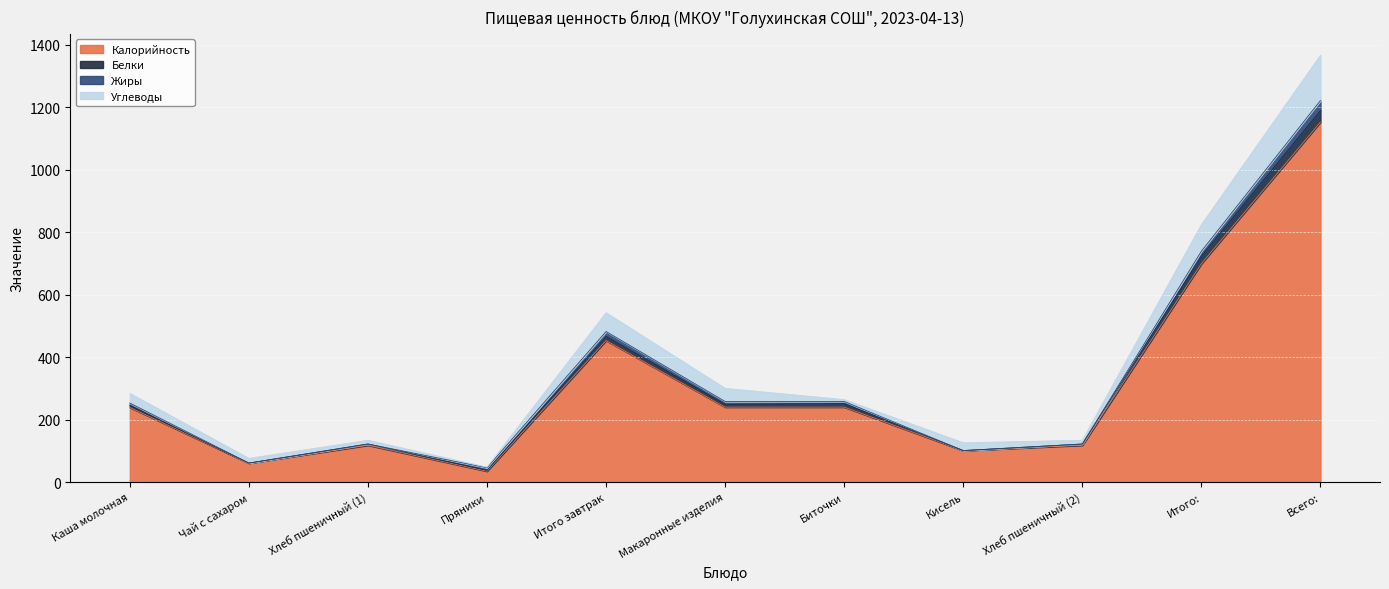

At which category is the sum across all series the highest?

Всего: